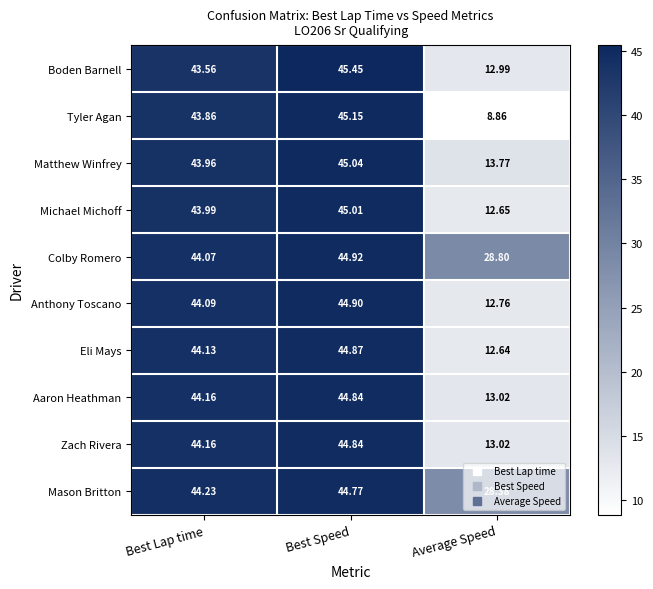

Which series changed the most between Best Lap time and Best Speed?

Boden Barnell